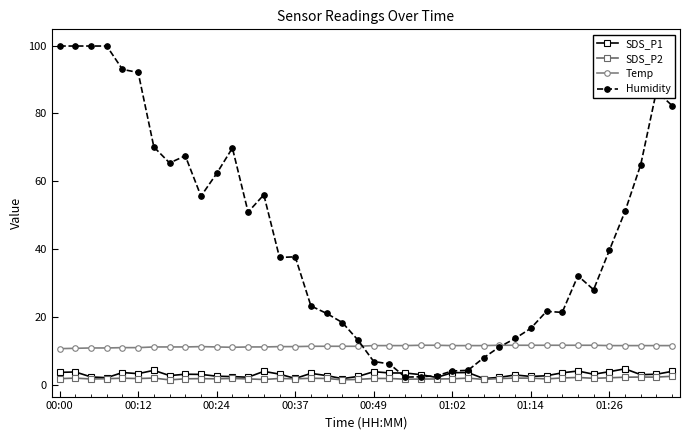

How many distinct data groups are displayed?

4